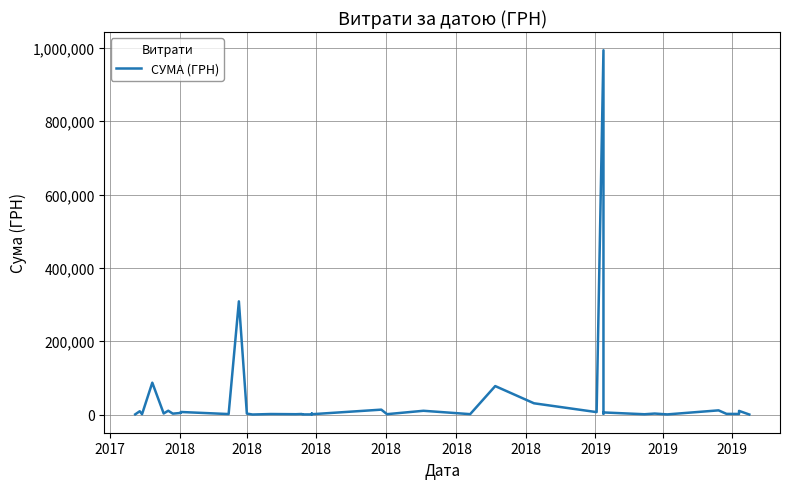

What is the difference between the second highest and minimum values?

308472.3